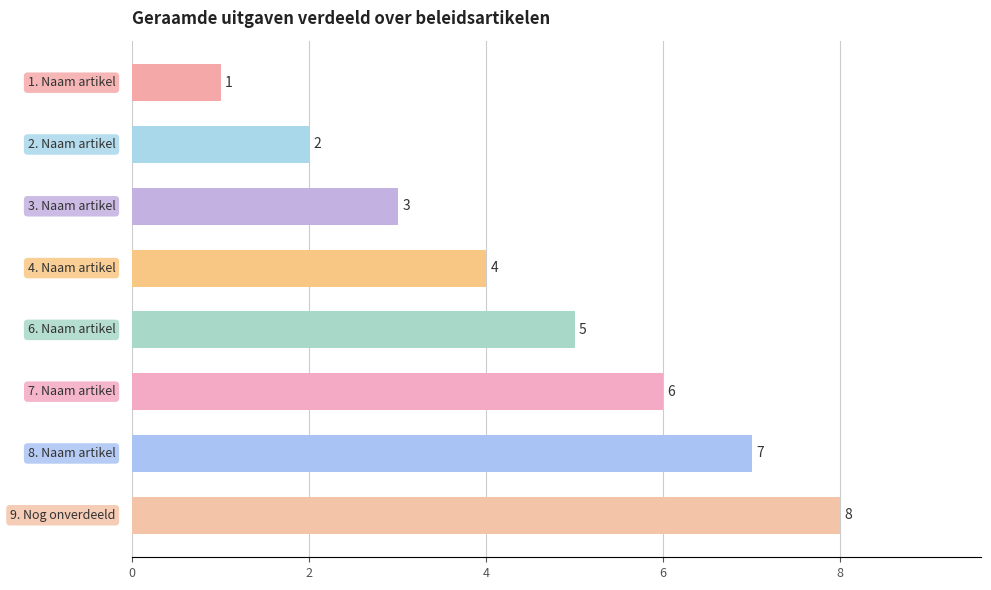

What is the difference between the second highest and minimum values?

6